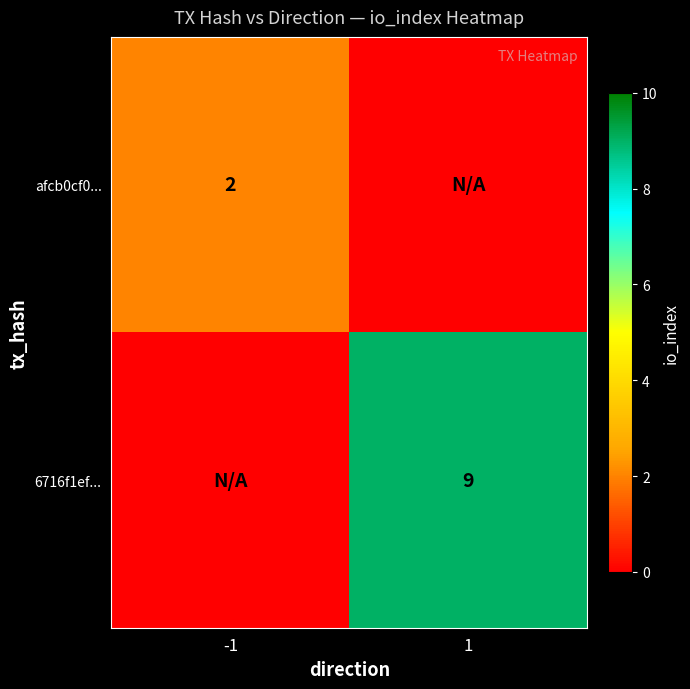

The afcb0cf0... series shows 2 at -1. True or false?

True